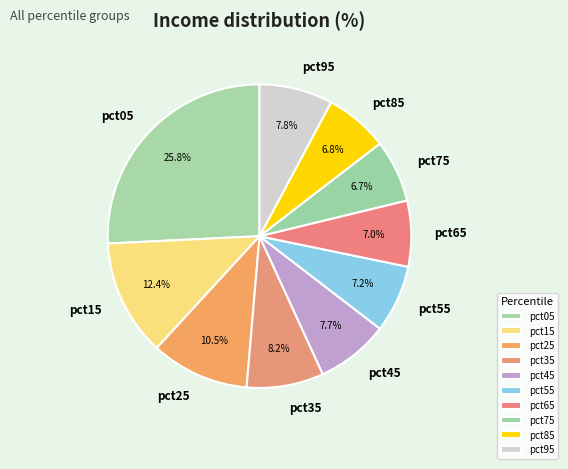

To the nearest percent, what is the difference between the largest and smallest slice percentages?

19%